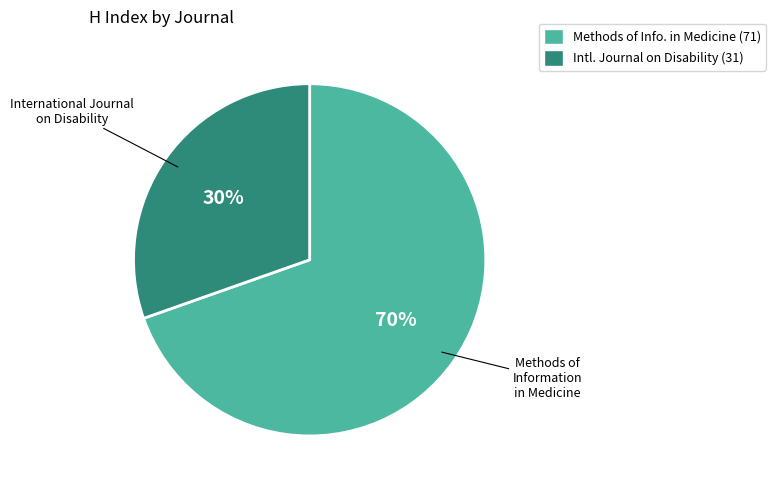

Is there a majority slice in this chart?

Yes